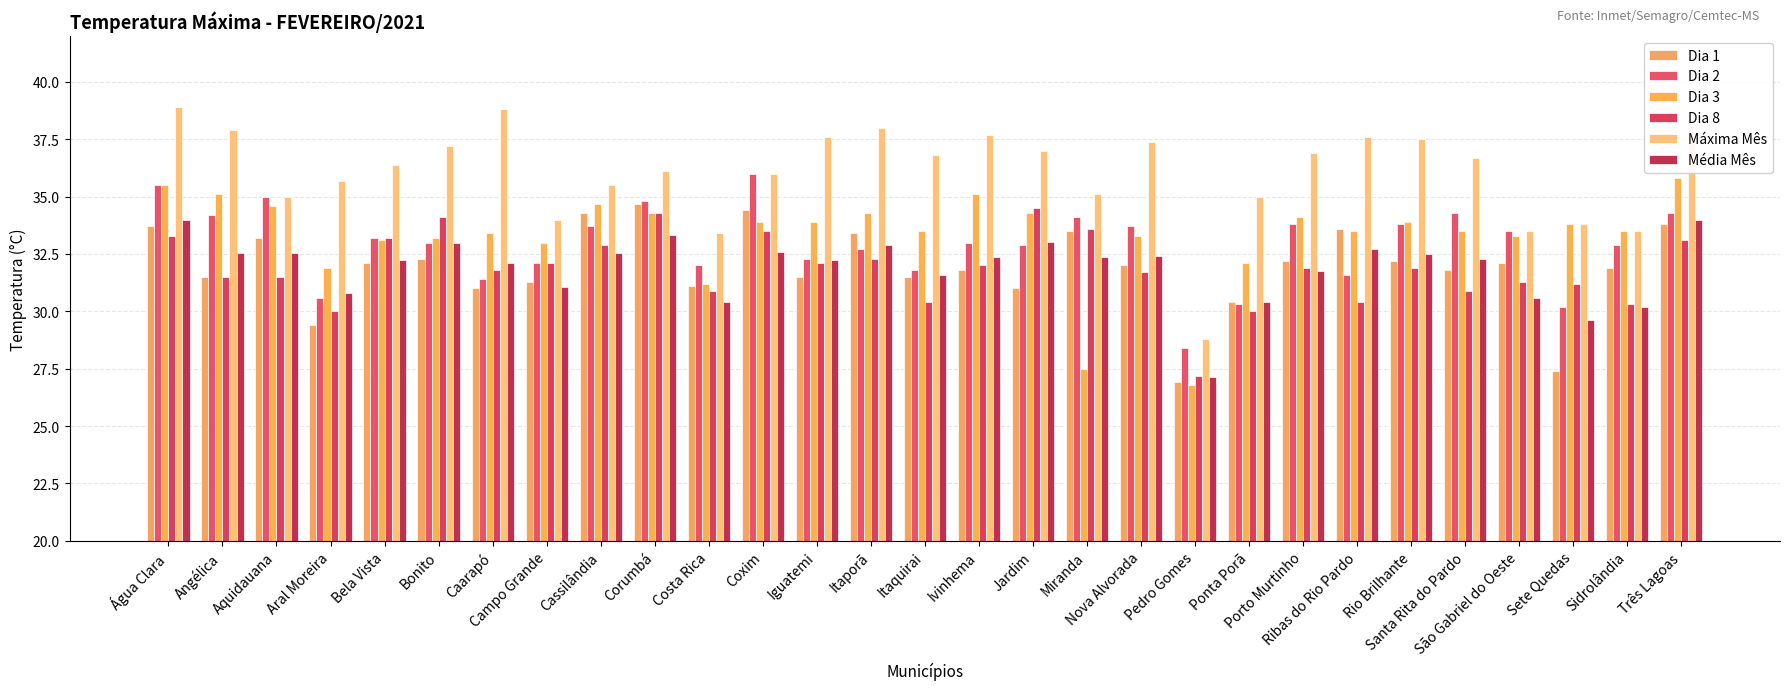

What is the sum of all Dia 2 values?

955.1